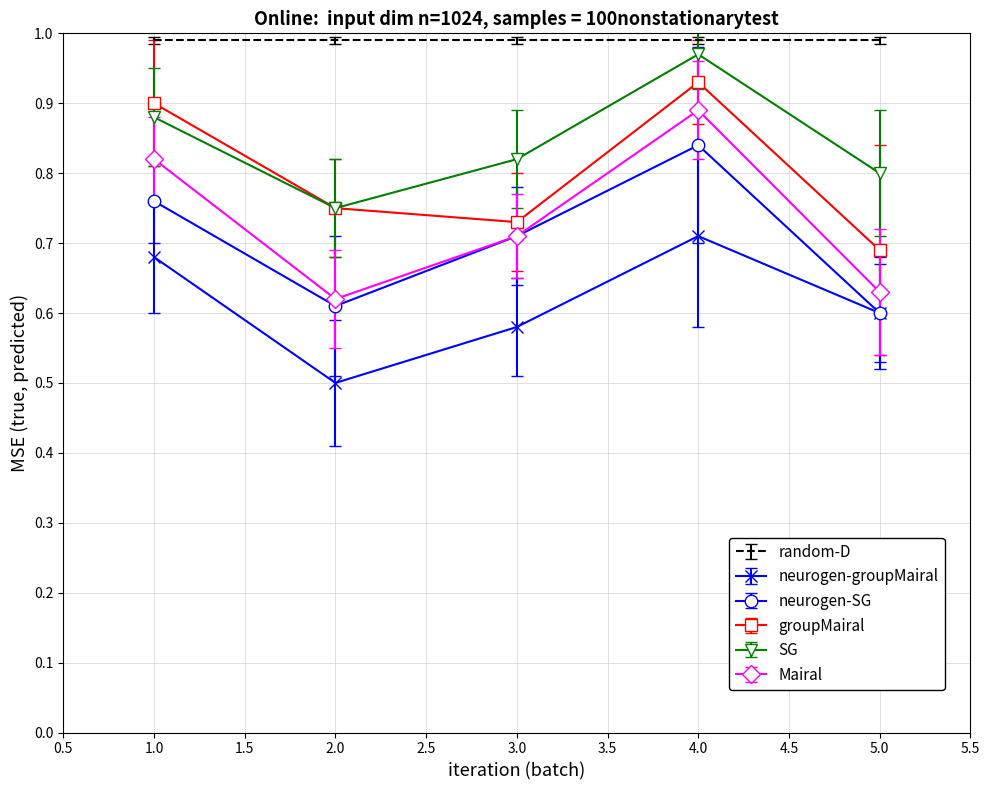

What is the sum of all neurogen-groupMairal values?

3.1